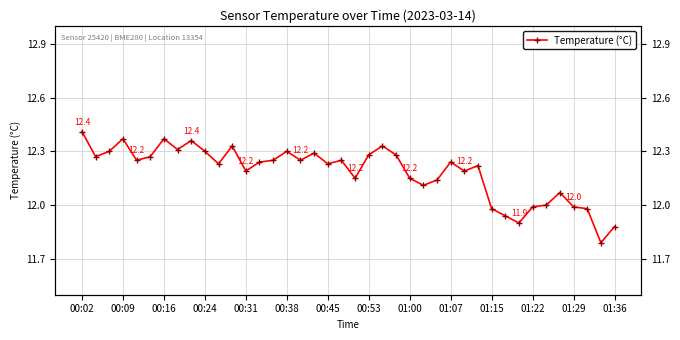

How many lines are shown in the chart?

1